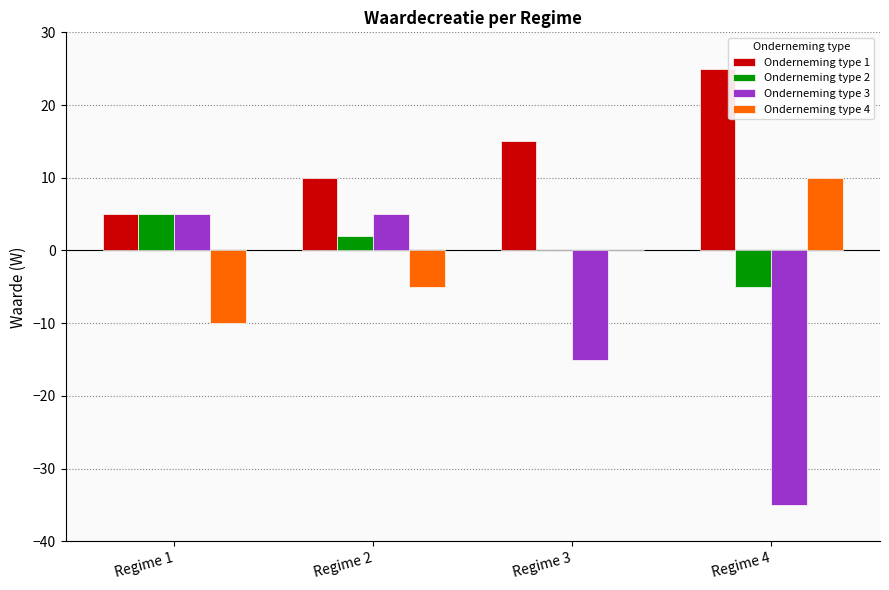

Does the chart contain stacked bars?

No